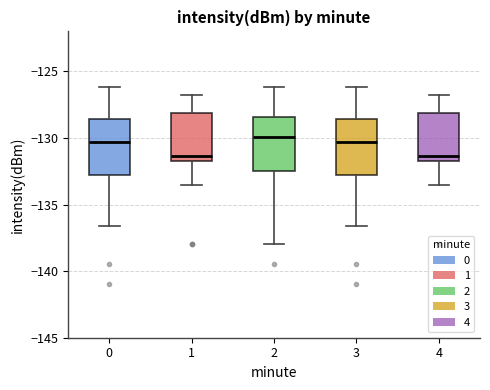

Where does the lower whisker of the box at x = 2 end on the y-axis? The values are not printed on the chart, so give them approximately, as read against the axis.

-138.0